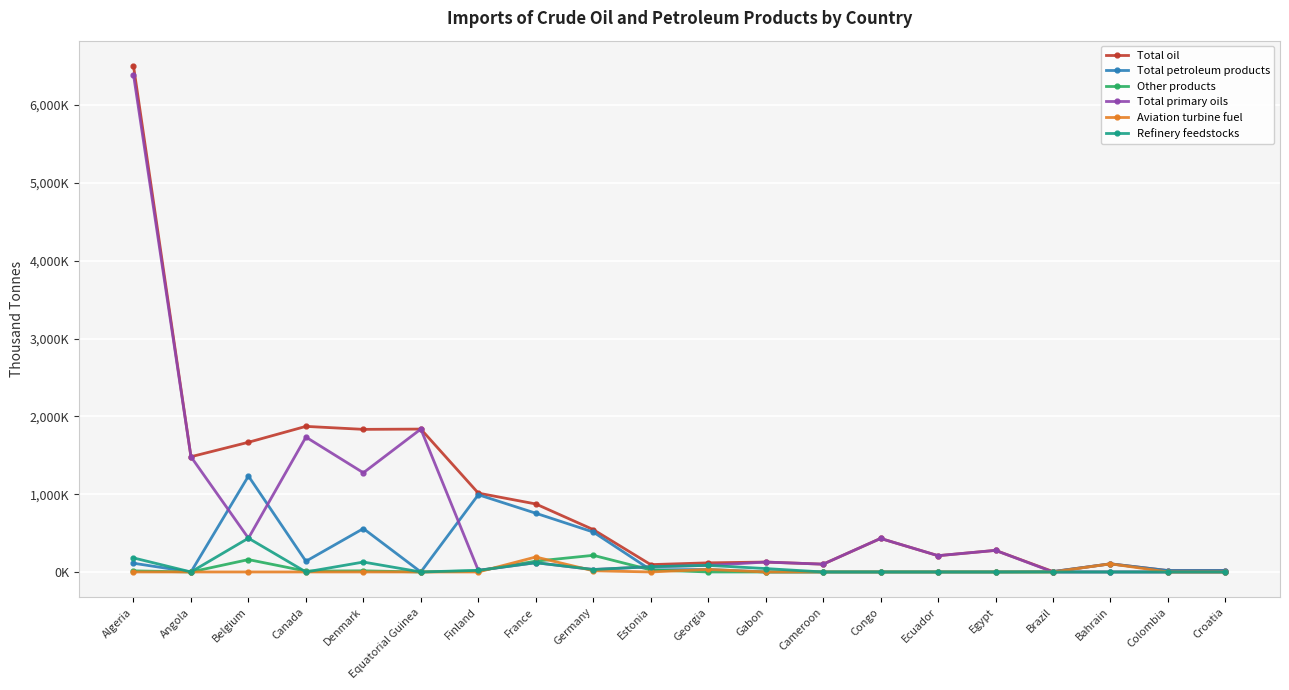

Does the chart have visible grid lines?

Yes